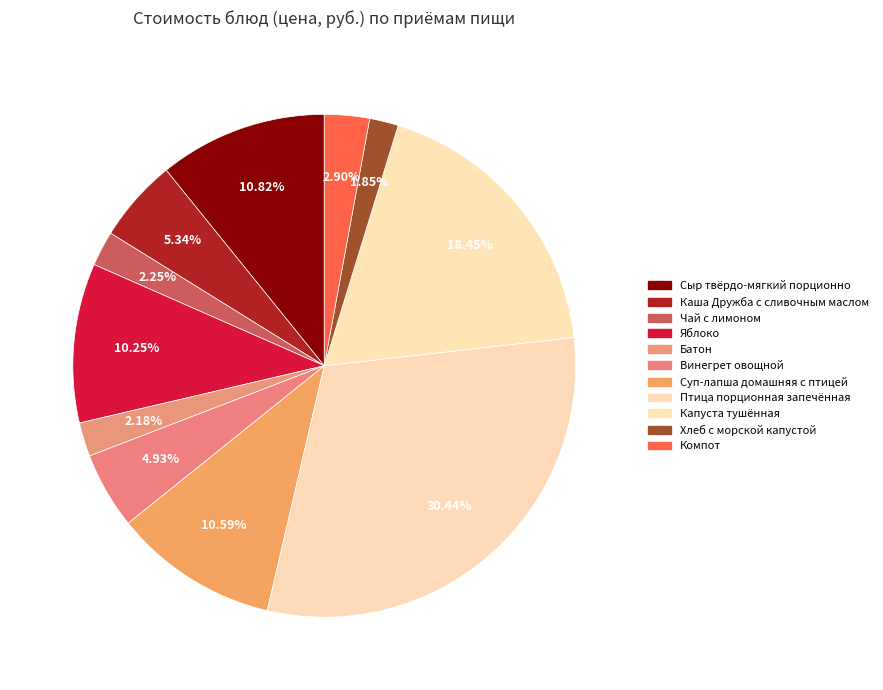

How many slices are in this pie chart?

11